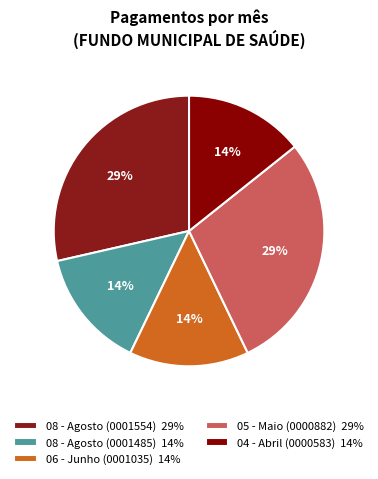

Is there any slice that represents more than half of the pie?

No